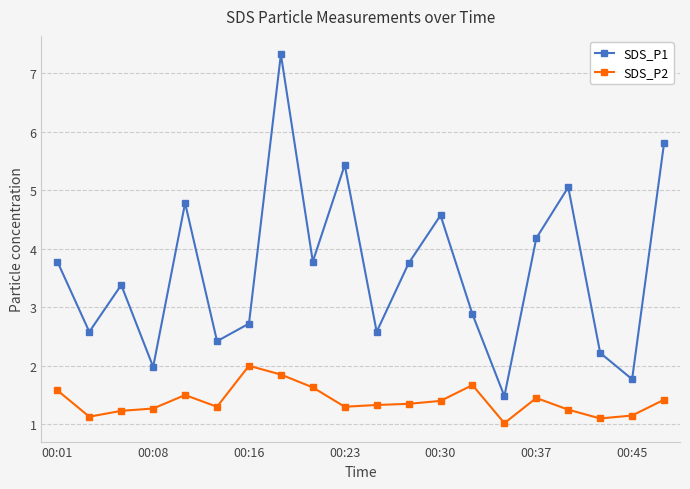

What is the highest value of the SDS_P1 series?

7.3